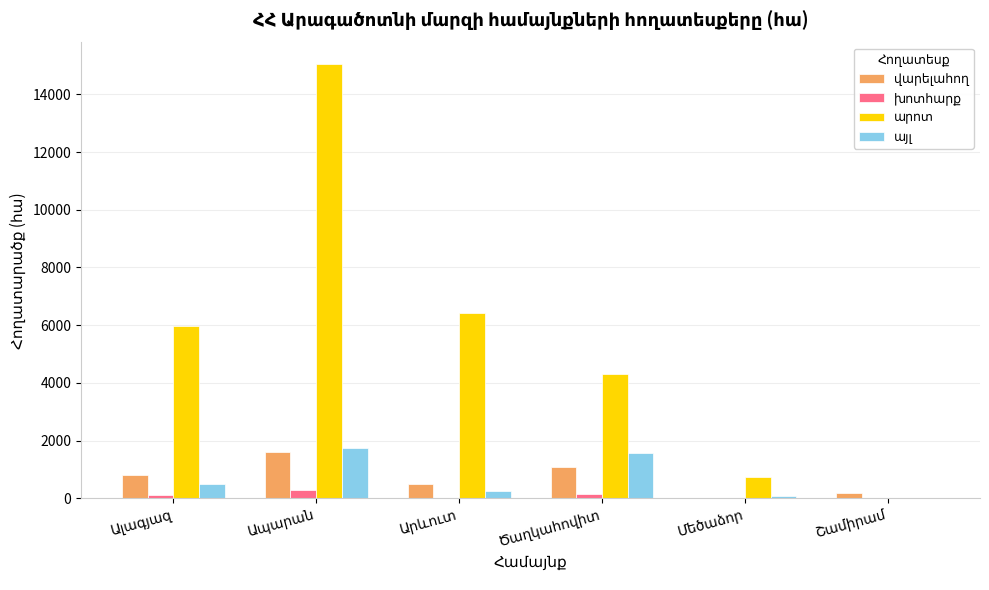

Are the bars horizontal?

No